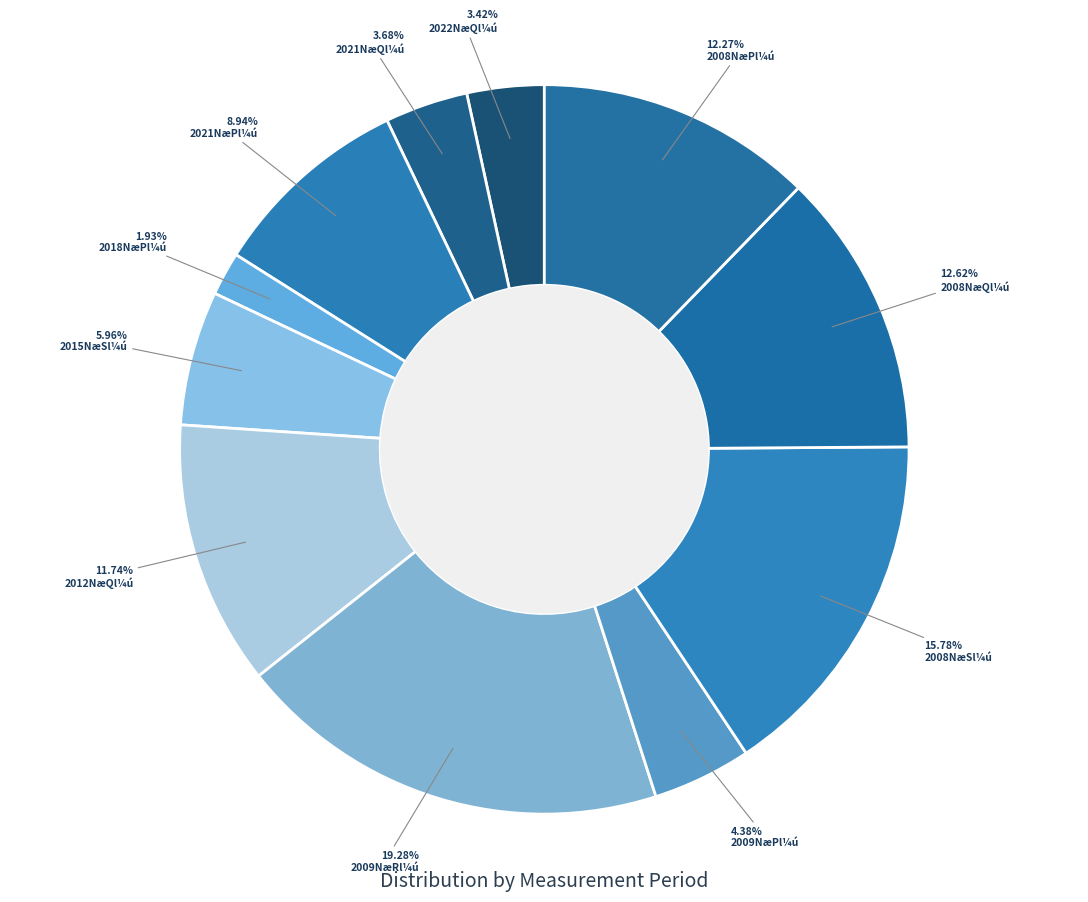

How many segments does this pie chart have?

11